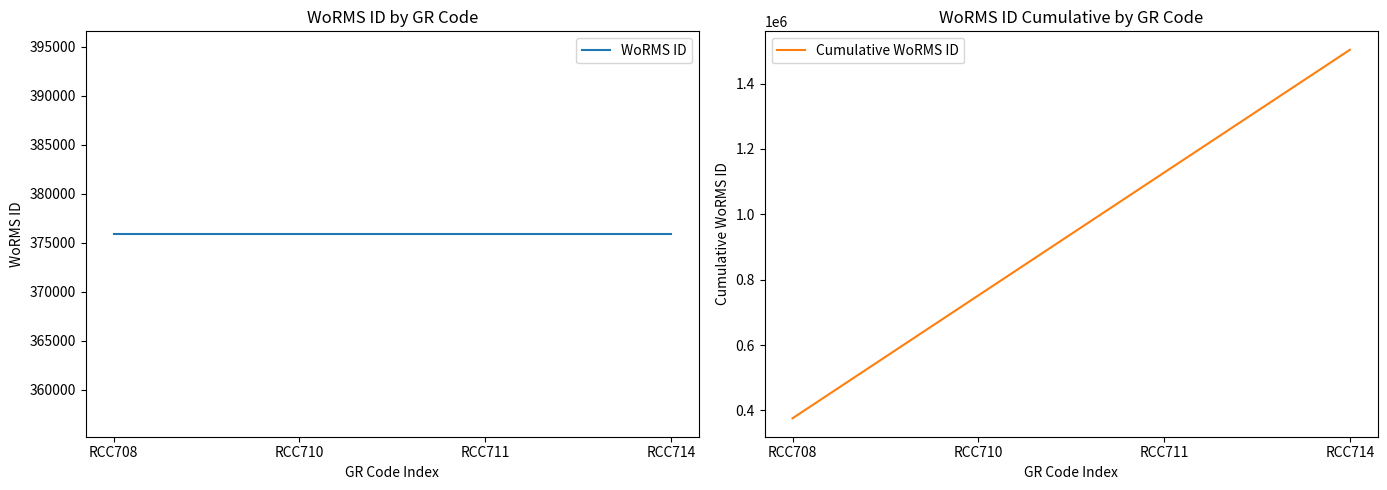

At which label does WoRMS ID reach its peak?

RCC708